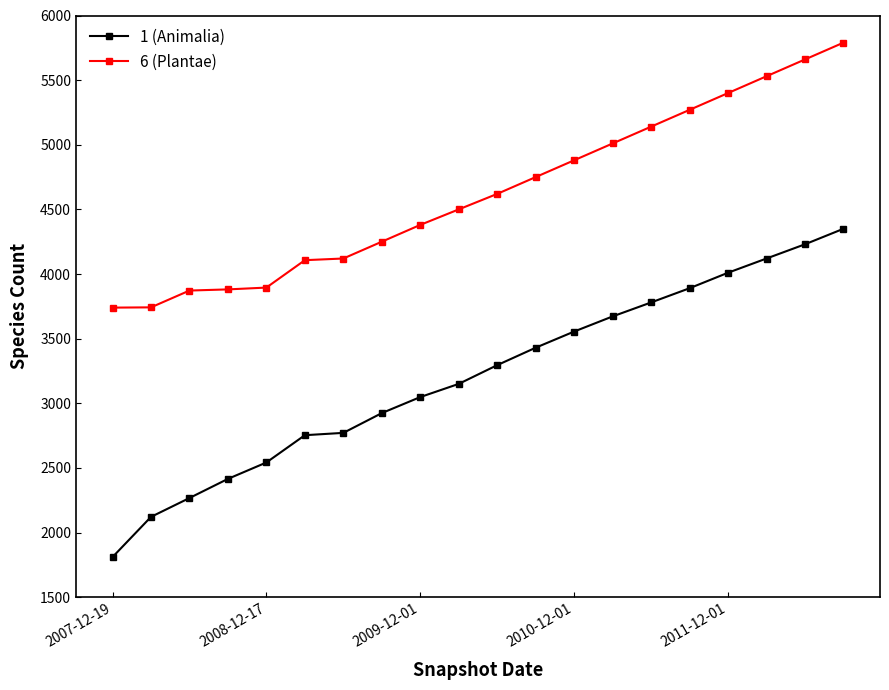

Which series has the widest spread of values?

1 (Animalia)